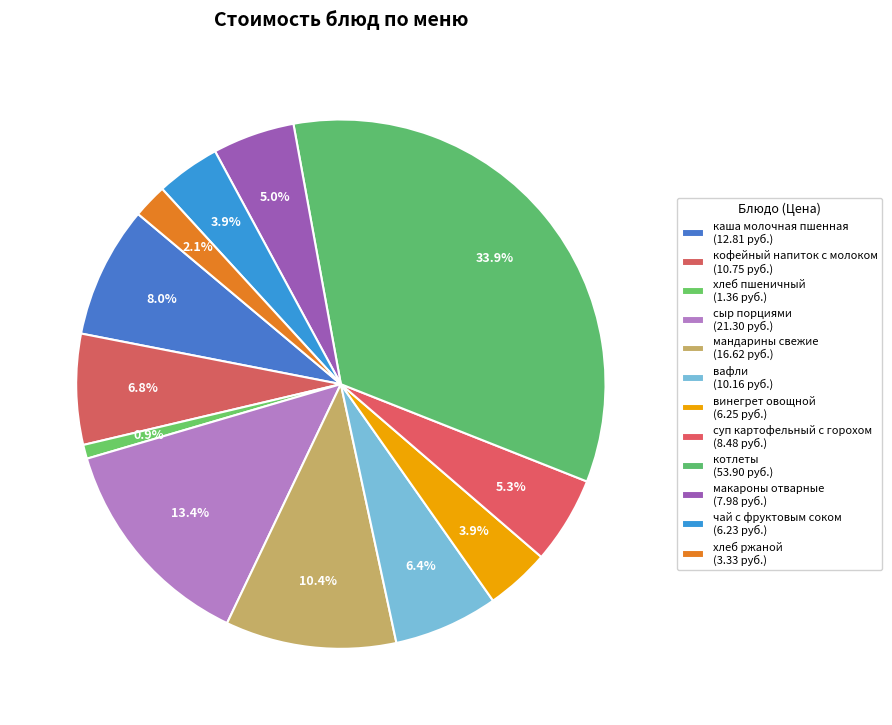

Which category has the biggest portion of the pie?

котлеты